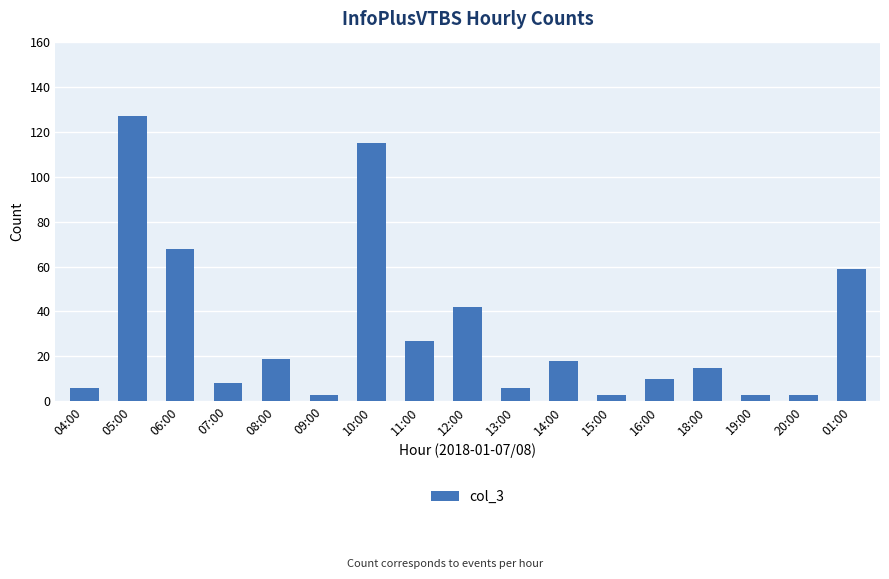

Which has a higher value, 14:00 or 05:00?

05:00